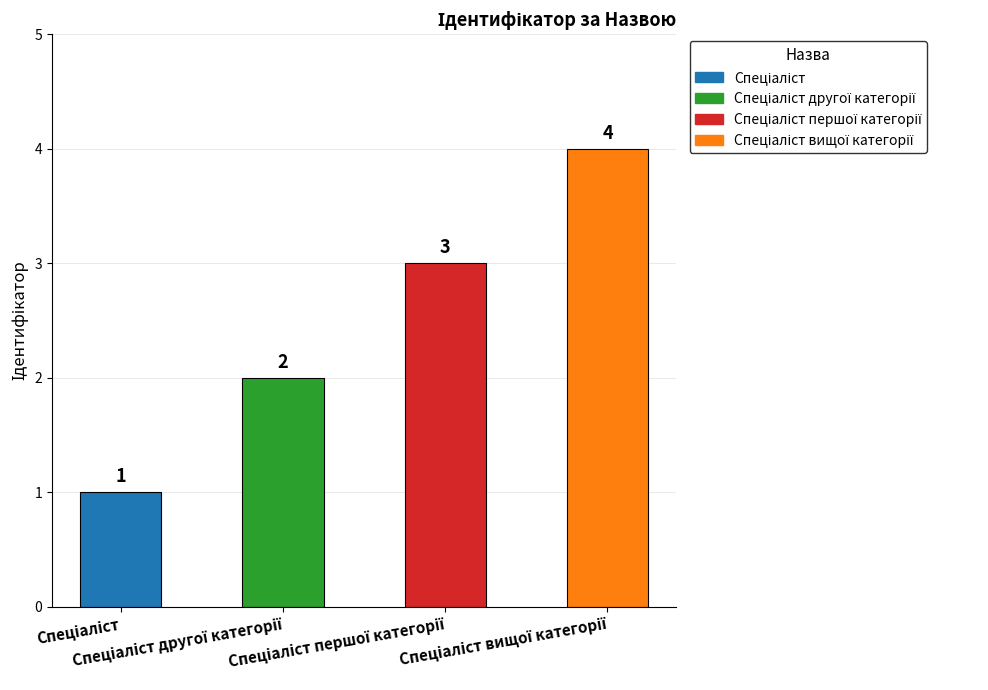

How many bars are there in total?

4